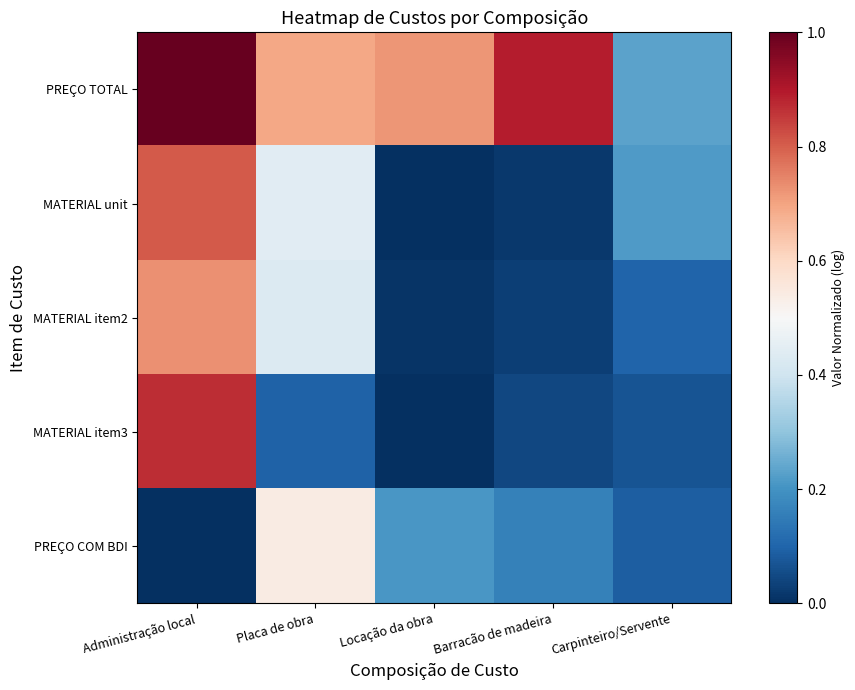

How many series are shown in this chart?

5